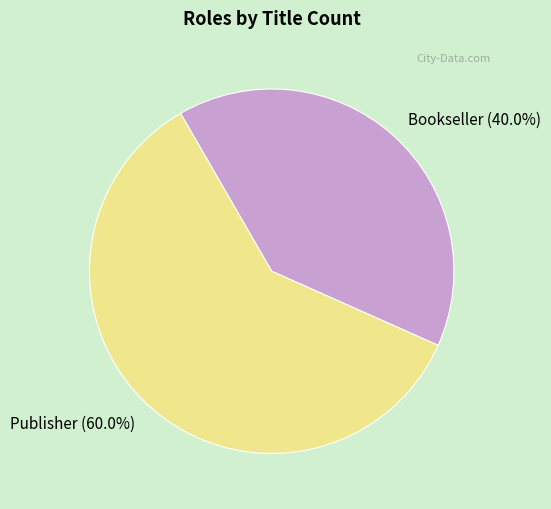

Which has a higher value, Bookseller or Publisher?

Publisher